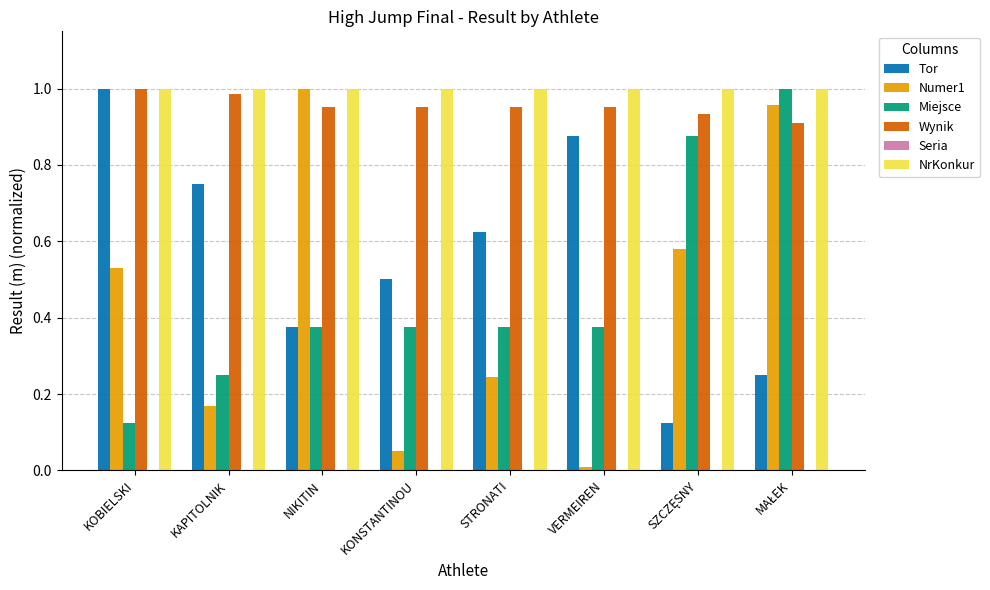

The value of Numer1 at NIKITIN is 0.6. True or false?

False